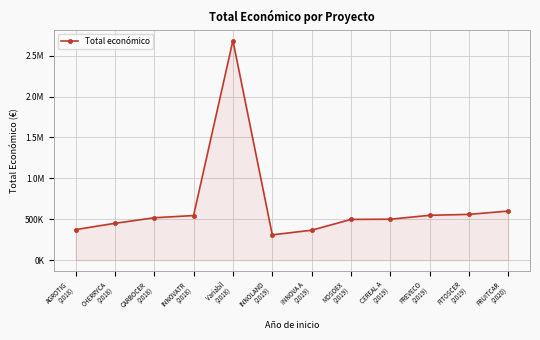

What is the label of the 6th point from the left?

INNOLAND
(2019)